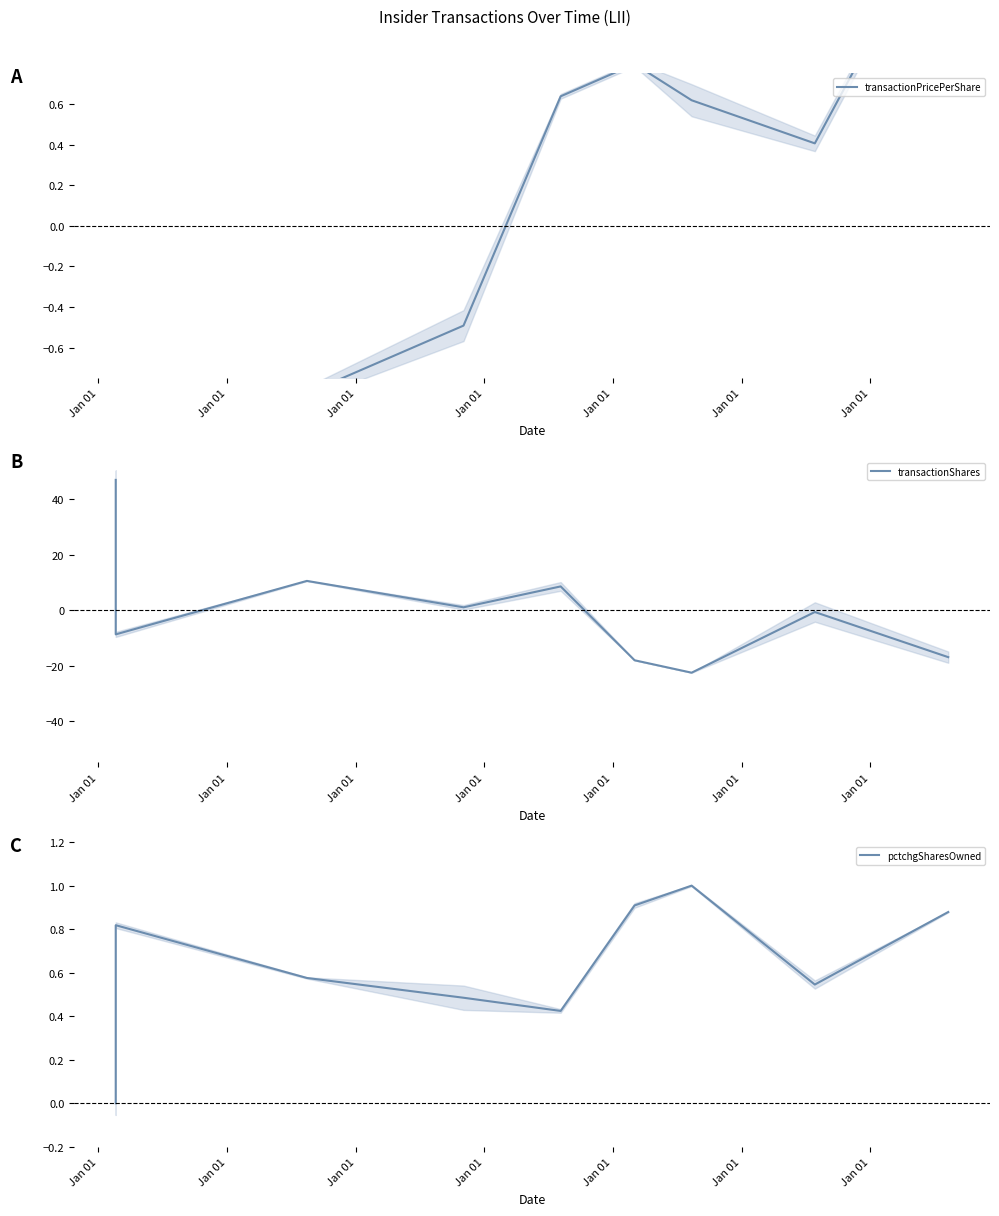

How many data points in transactionPricePerShare are above 0?

5